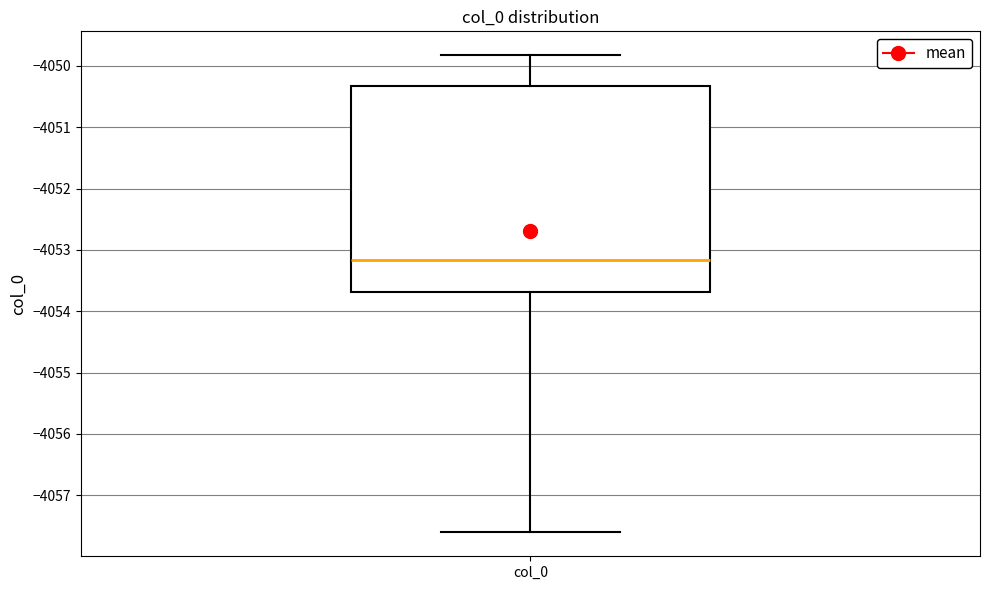

Transcribe this box plot: give where the median line is, the range the box spans, and where the two whiskers end, as read against the y-axis. The values are not printed on the chart, so give them approximately, as read against the axis.

median -4053.2, box -4053.7 to -4050.3, whiskers -4057.6 to -4049.8